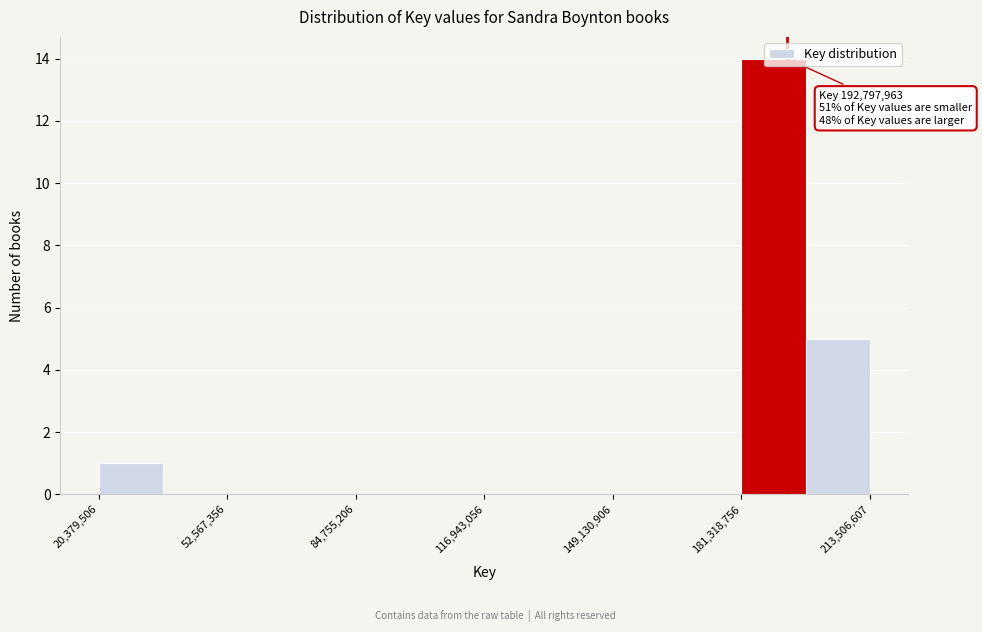

Around what value on the x-axis is the tallest bar? Give the approximate position of its centre, as read against the axis.

190000000